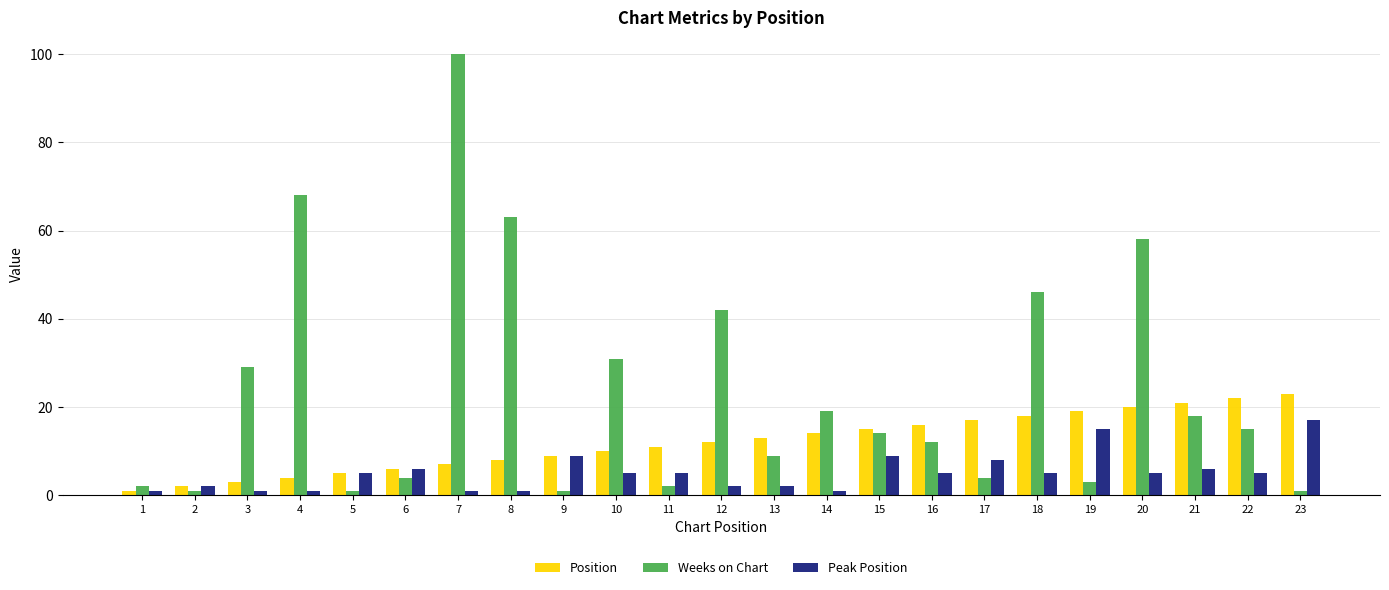

What value does the Weeks on Chart series have at 8?

63